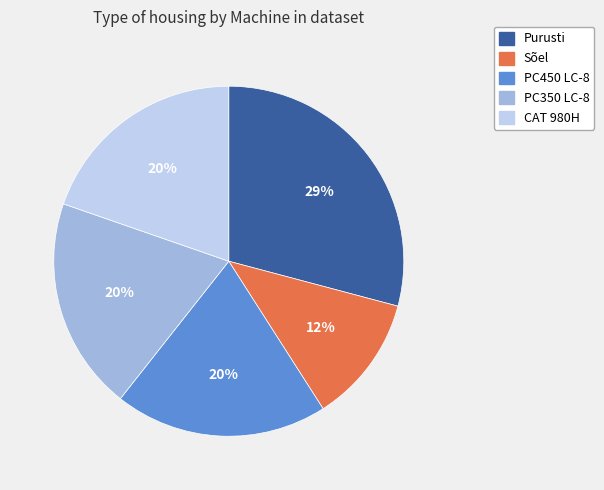

To the nearest percent, what is the difference between the largest and smallest slice percentages?

17%